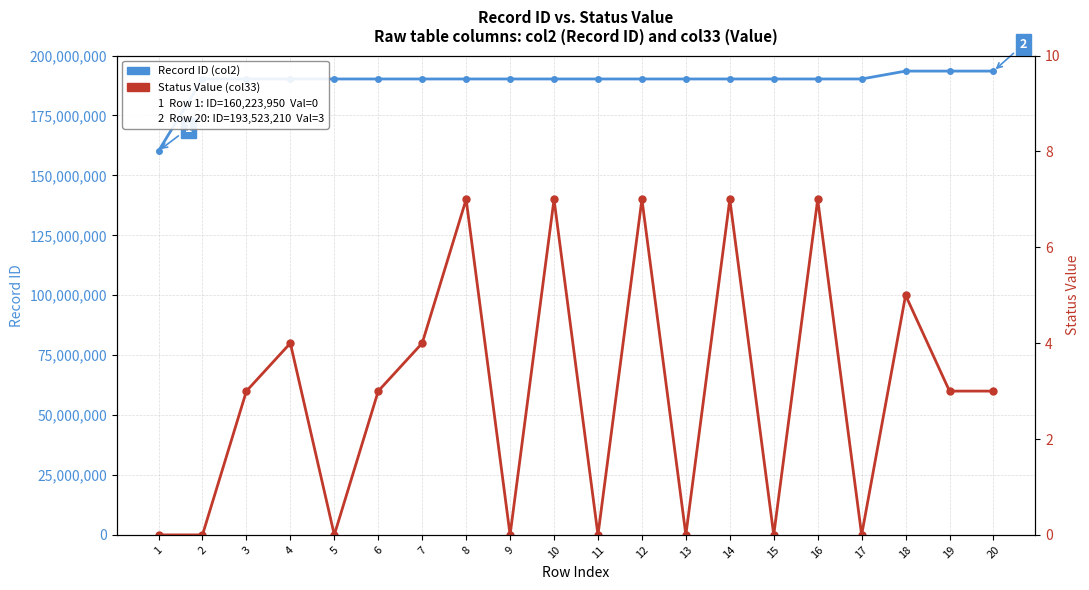

Is this an area chart (filled region under the line)?

No